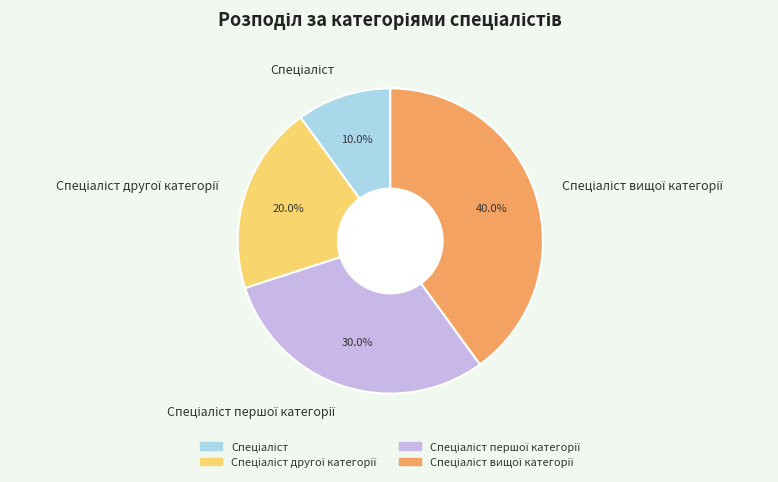

Is there a majority slice in this chart?

No